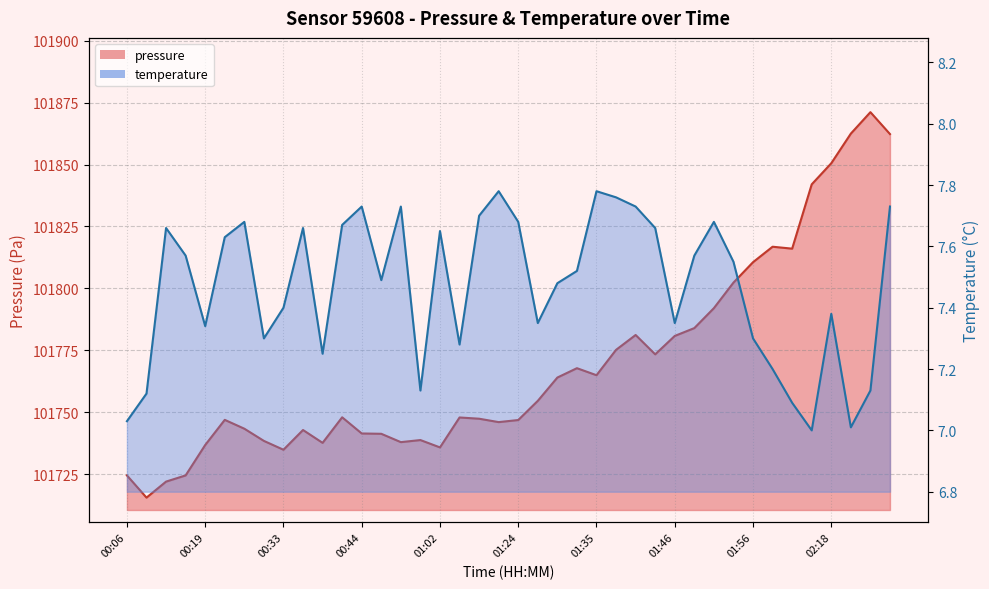

Count the number of categories in the chart.

40